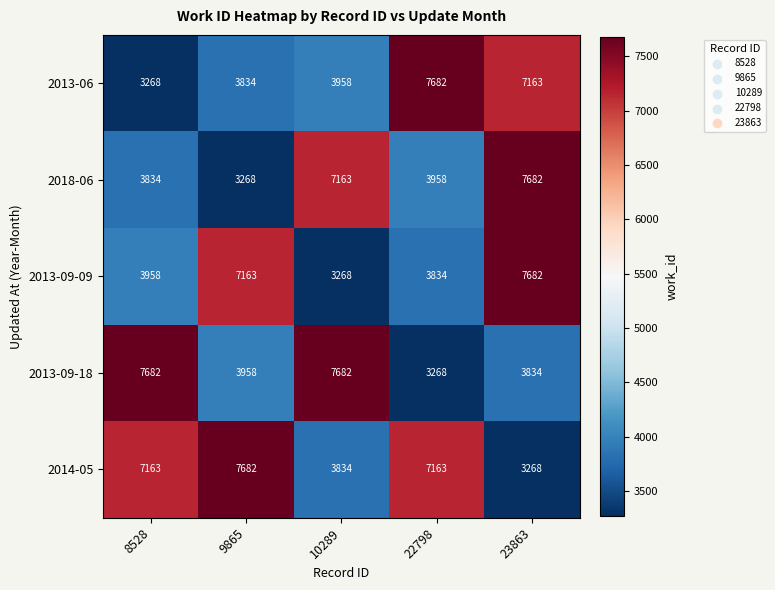

Reading left to right, extract all data points from this chart.

2013-06: 3268	3834	3958	7682	7163
2018-06: 3834	3268	7163	3958	7682
2013-09-09: 3958	7163	3268	3834	7682
2013-09-18: 7682	3958	7682	3268	3834
2014-05: 7163	7682	3834	7163	3268